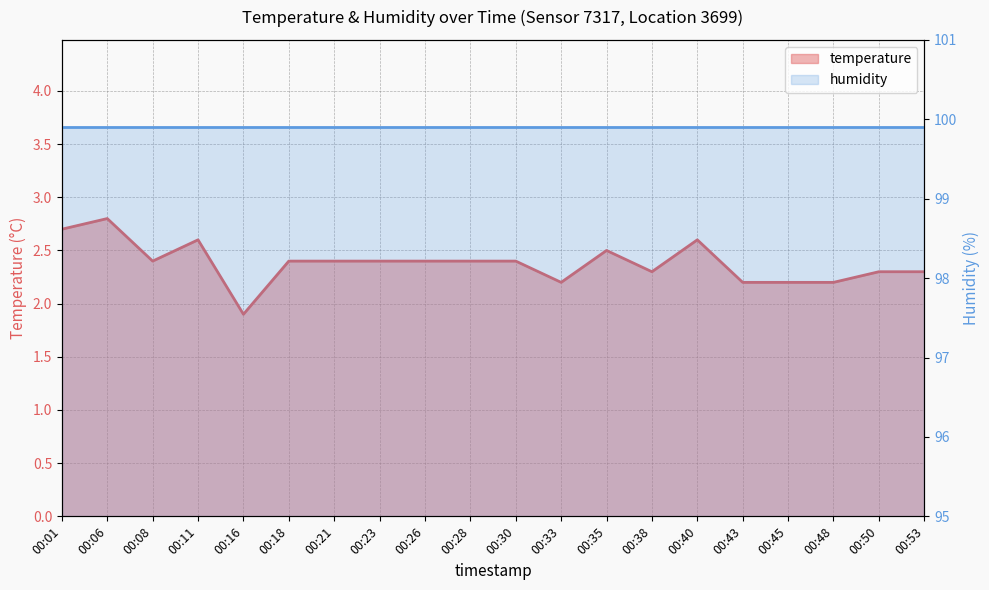

What is the value of the 1st point from the left?

2.7